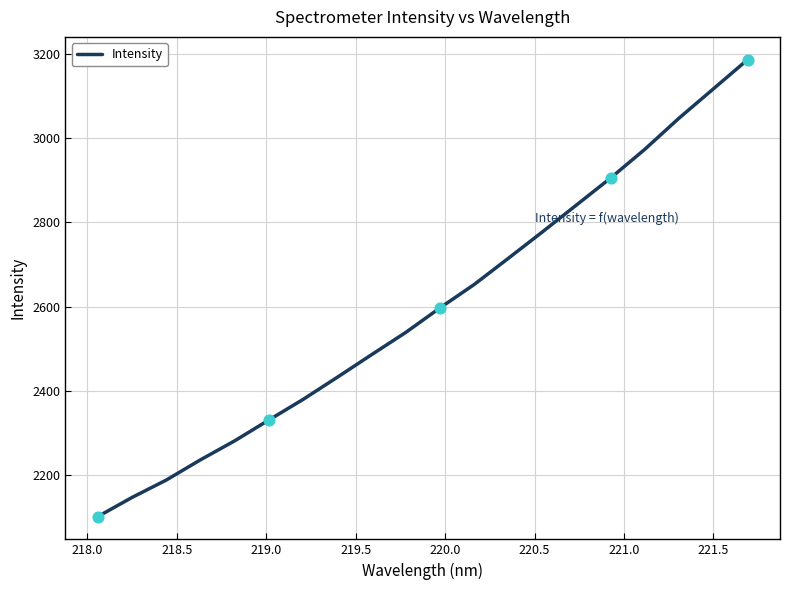

What is the maximum value shown in the chart?

3185.3